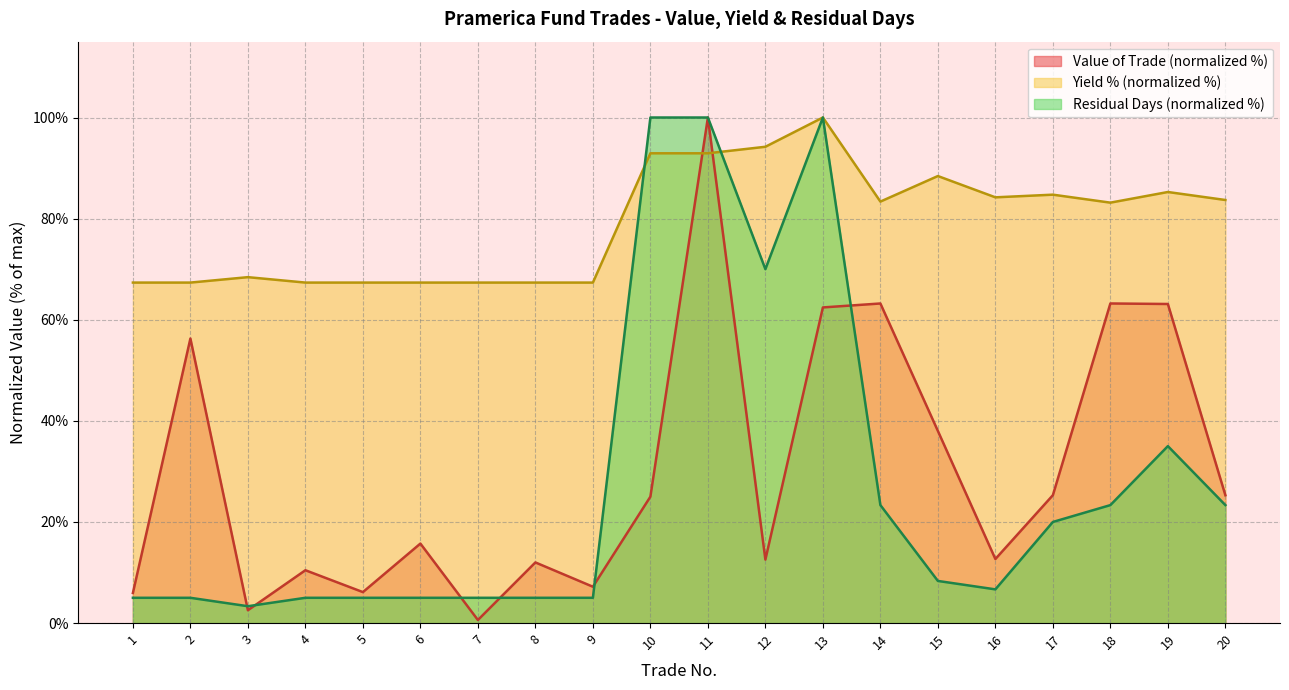

Does the chart have visible grid lines?

Yes